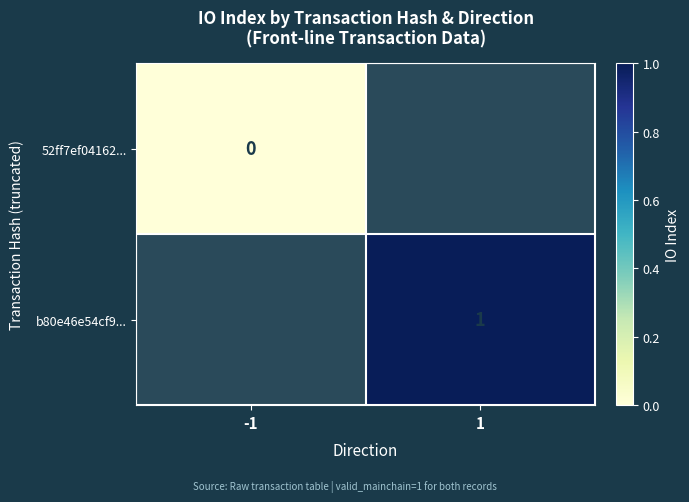

True or false: b80e46e54cf9... has a value of 1 at 1.

True